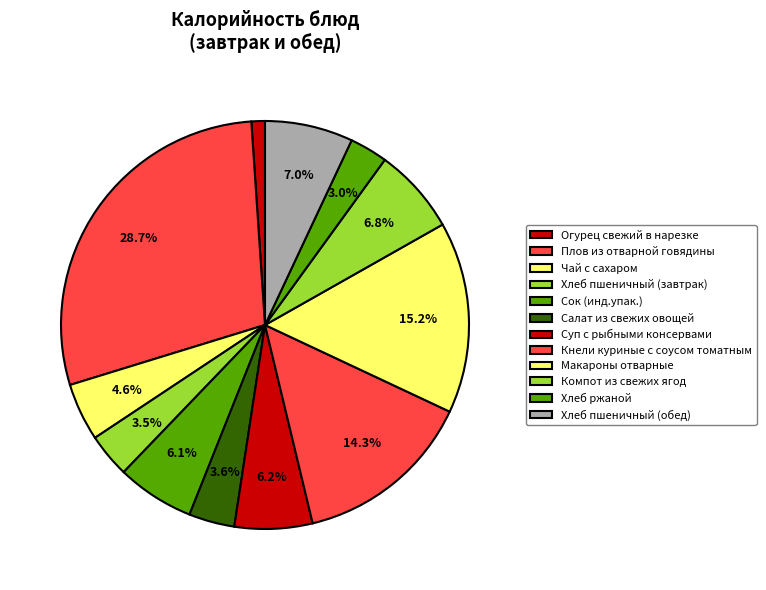

How many slices are in this pie chart?

12